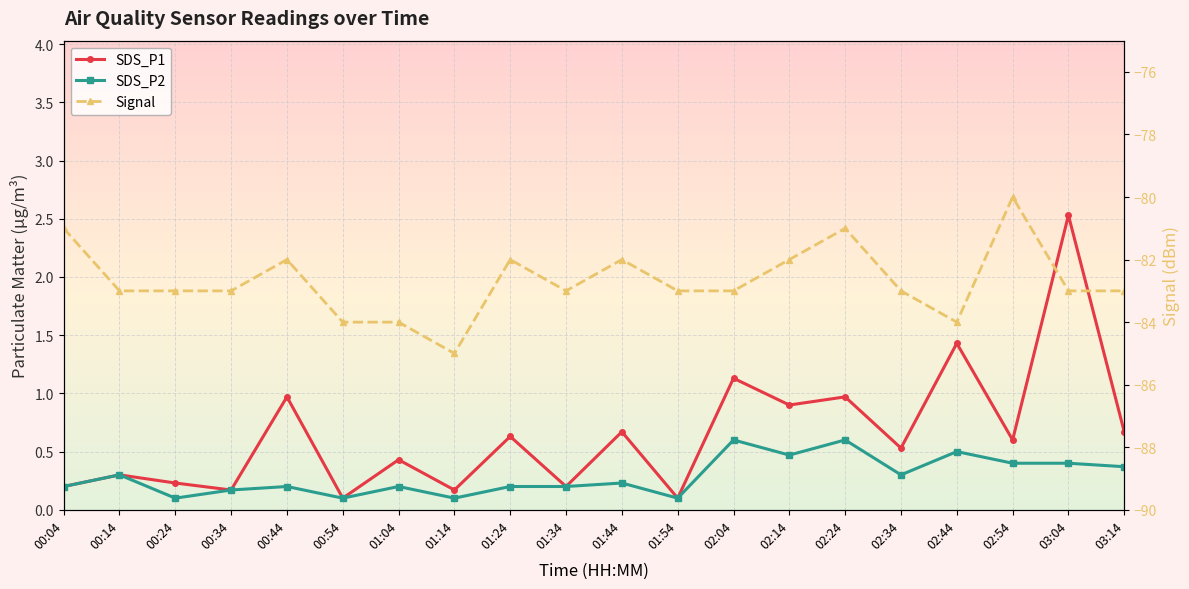

How many interior local peaks does the Signal series have?

5